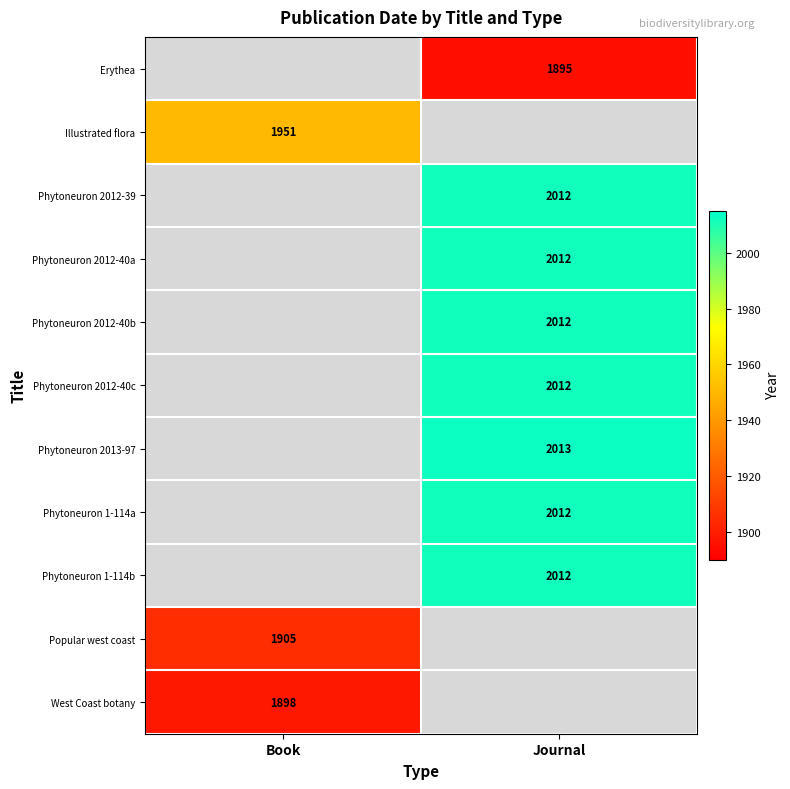

The Phytoneuron 2012-40b series shows 805.7 at Journal. True or false?

False